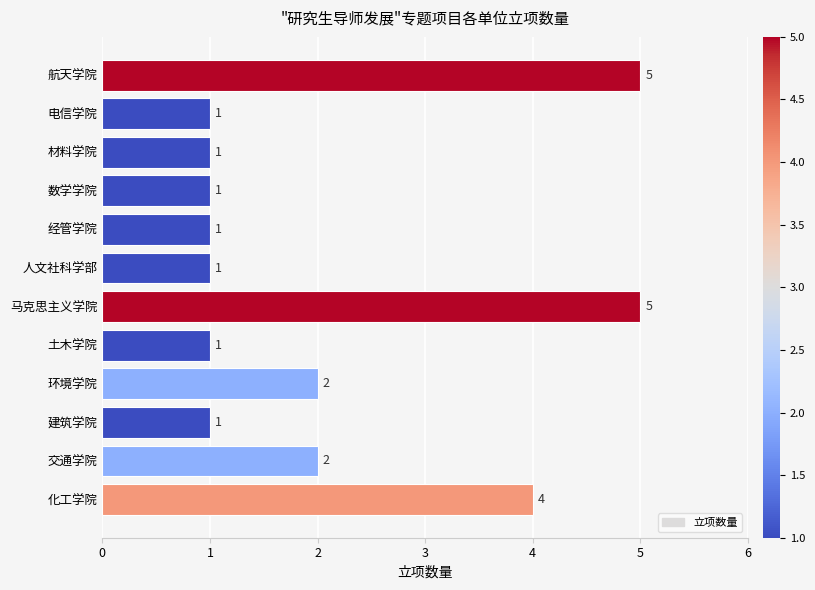

What is the greatest value displayed?

5